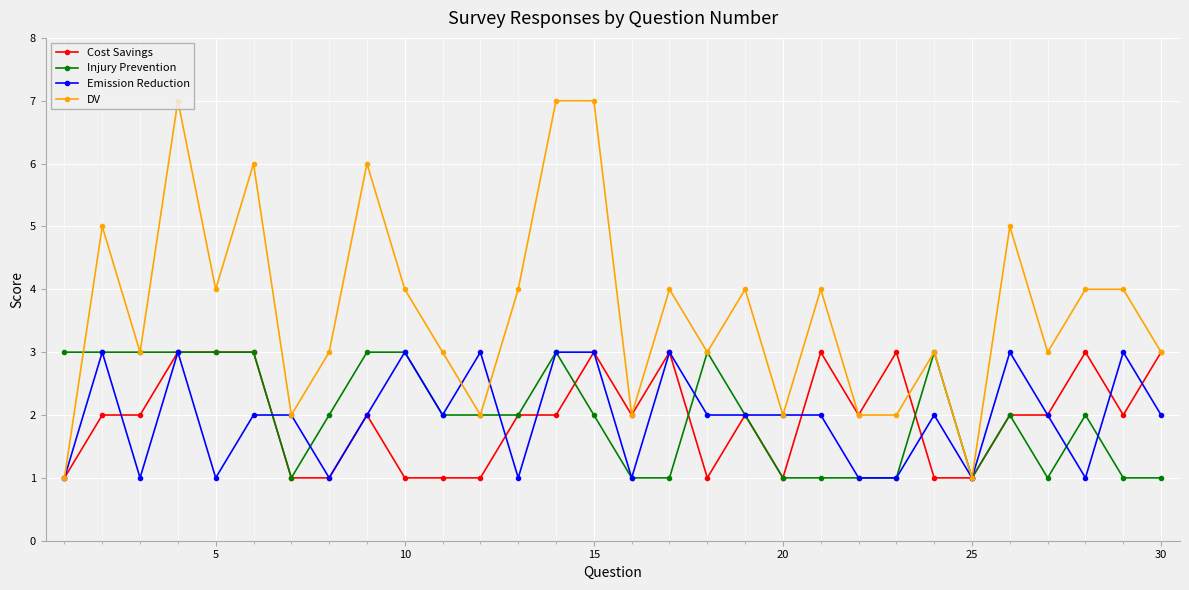

True or false: Emission Reduction has more than 2 points higher than both neighbors.

True